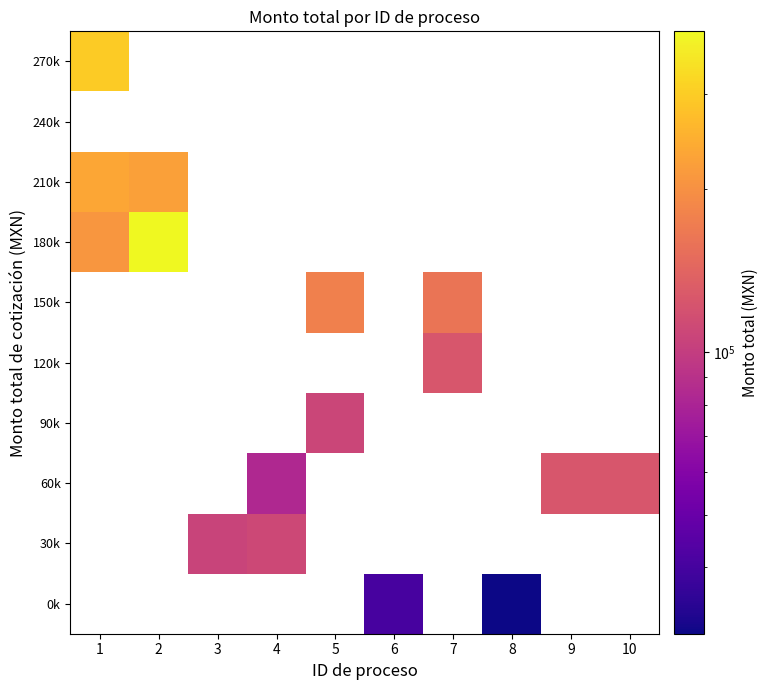

What is the smallest value displayed?

30138.1